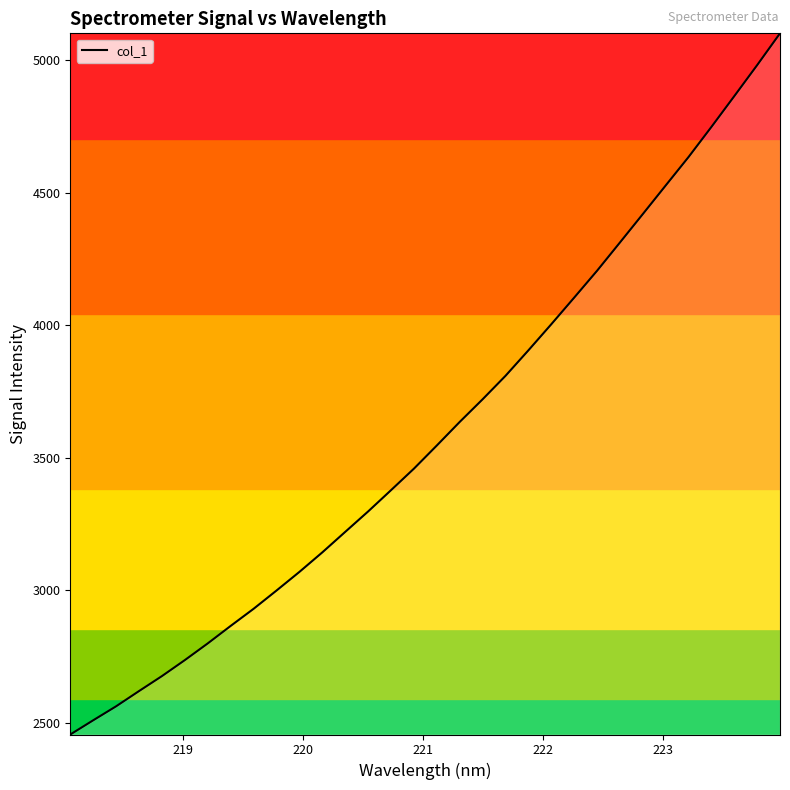

What is the maximum value shown in the chart?

5101.9